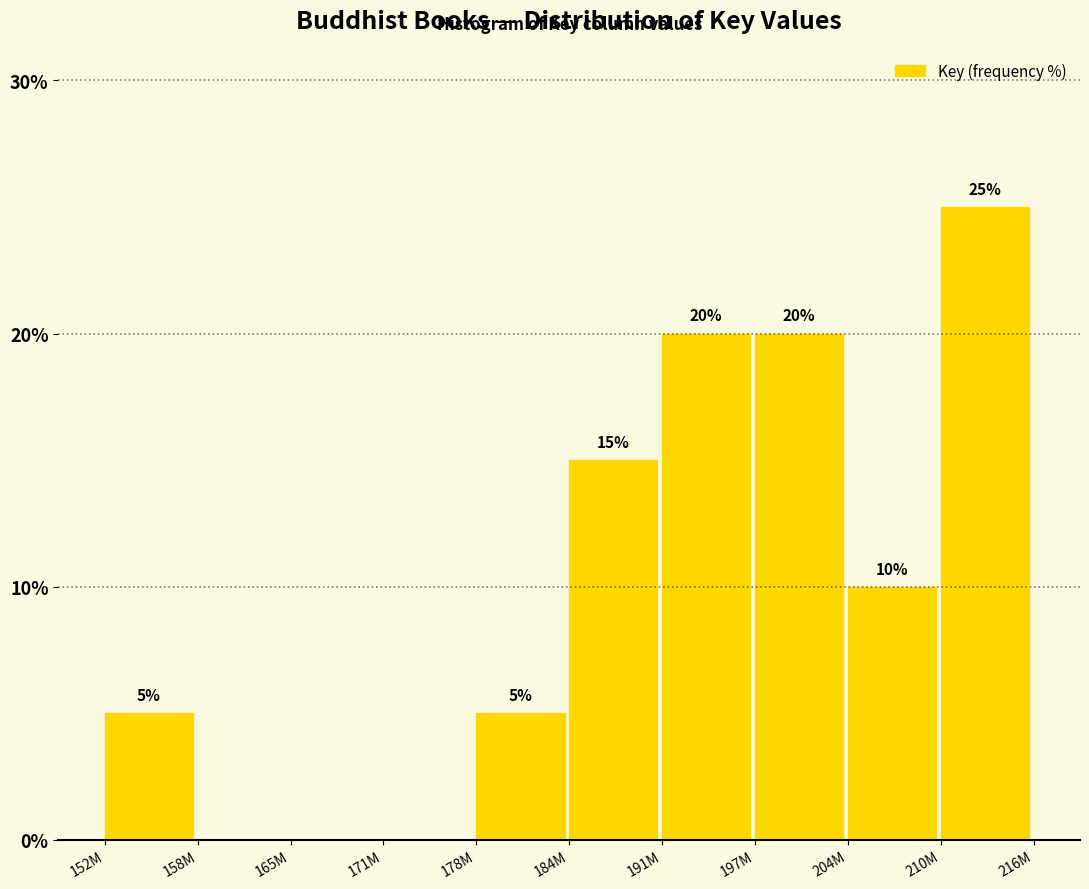

Reading left to right, transcribe all the data shown in this chart.

152M=5	158M=0	165M=0	171M=0	178M=5	184M=15	191M=20	197M=20	204M=10	210M=25